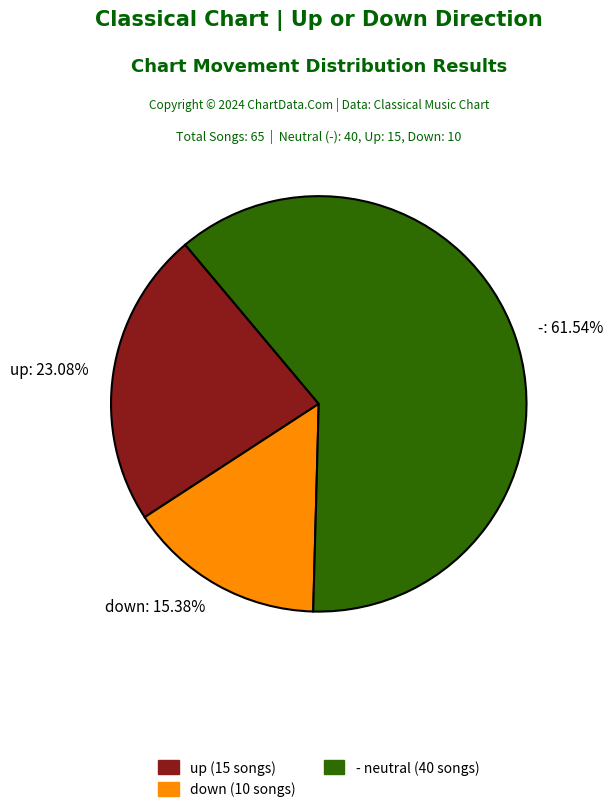

Which slice is the largest?

-